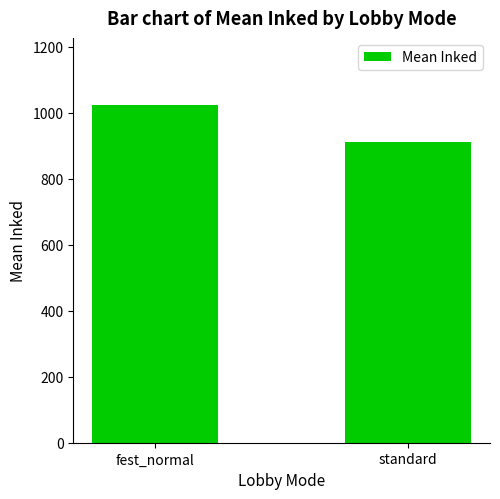

Does the chart contain any negative values?

No